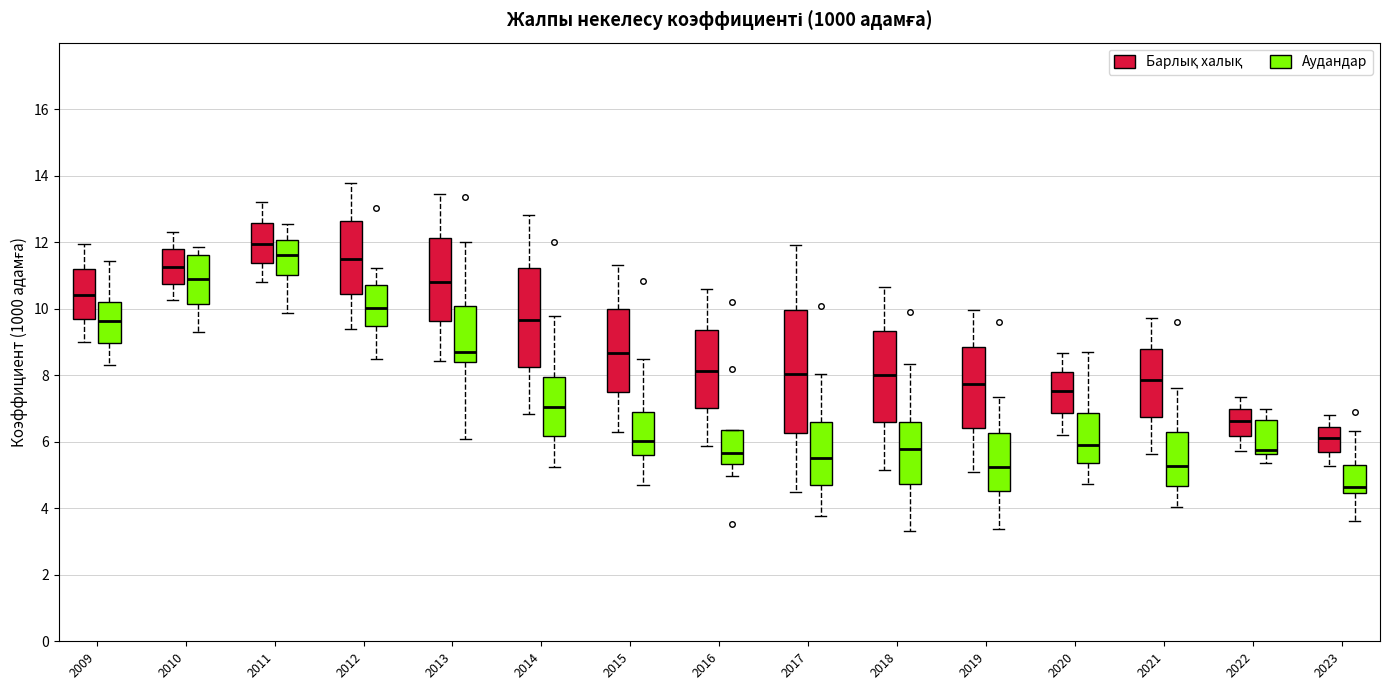

Reading left to right, transcribe this box plot: for each box, give where its median line is, the range the box spans, and where its two whiskers end, as read against the y-axis. The values are not printed on the chart, so give them approximately, as read against the axis.

2009 (Барлық халық): median 10.4, box 9.8 to 11.2, whiskers 9.0 to 12.0
2009 (Аудандар): median 9.6, box 9.0 to 10.2, whiskers 8.4 to 11.4
2010 (Барлық халық): median 11.2, box 10.8 to 11.8, whiskers 10.2 to 12.4
2010 (Аудандар): median 11.0, box 10.2 to 11.6, whiskers 9.2 to 11.8
2011 (Барлық халық): median 12.0, box 11.4 to 12.6, whiskers 10.8 to 13.2
2011 (Аудандар): median 11.6, box 11.0 to 12.0, whiskers 9.8 to 12.6
2012 (Барлық халық): median 11.6, box 10.4 to 12.6, whiskers 9.4 to 13.8
2012 (Аудандар): median 10.0, box 9.4 to 10.8, whiskers 8.6 to 11.2
2013 (Барлық халық): median 10.8, box 9.6 to 12.2, whiskers 8.4 to 13.4
2013 (Аудандар): median 8.8, box 8.4 to 10.0, whiskers 6.0 to 12.0
2014 (Барлық халық): median 9.6, box 8.2 to 11.2, whiskers 6.8 to 12.8
2014 (Аудандар): median 7.0, box 6.2 to 8.0, whiskers 5.2 to 9.8
2015 (Барлық халық): median 8.6, box 7.4 to 10.0, whiskers 6.4 to 11.4
2015 (Аудандар): median 6.0, box 5.6 to 6.8, whiskers 4.6 to 8.4
2016 (Барлық халық): median 8.2, box 7.0 to 9.4, whiskers 5.8 to 10.6
2016 (Аудандар): median 5.6, box 5.4 to 6.4, whiskers 5.0 to 6.4
2017 (Барлық халық): median 8.0, box 6.2 to 10.0, whiskers 4.4 to 12.0
2017 (Аудандар): median 5.6, box 4.6 to 6.6, whiskers 3.8 to 8.0
2018 (Барлық халық): median 8.0, box 6.6 to 9.4, whiskers 5.2 to 10.6
2018 (Аудандар): median 5.8, box 4.8 to 6.6, whiskers 3.4 to 8.4
2019 (Барлық халық): median 7.8, box 6.4 to 8.8, whiskers 5.0 to 10.0
2019 (Аудандар): median 5.2, box 4.6 to 6.2, whiskers 3.4 to 7.4
2020 (Барлық халық): median 7.6, box 6.8 to 8.2, whiskers 6.2 to 8.6
2020 (Аудандар): median 6.0, box 5.4 to 6.8, whiskers 4.8 to 8.6
2021 (Барлық халық): median 7.8, box 6.8 to 8.8, whiskers 5.6 to 9.8
2021 (Аудандар): median 5.2, box 4.6 to 6.2, whiskers 4.0 to 7.6
2022 (Барлық халық): median 6.6, box 6.2 to 7.0, whiskers 5.8 to 7.4
2022 (Аудандар): median 5.8, box 5.6 to 6.6, whiskers 5.4 to 7.0
2023 (Барлық халық): median 6.2, box 5.6 to 6.4, whiskers 5.2 to 6.8
2023 (Аудандар): median 4.6, box 4.4 to 5.4, whiskers 3.6 to 6.4